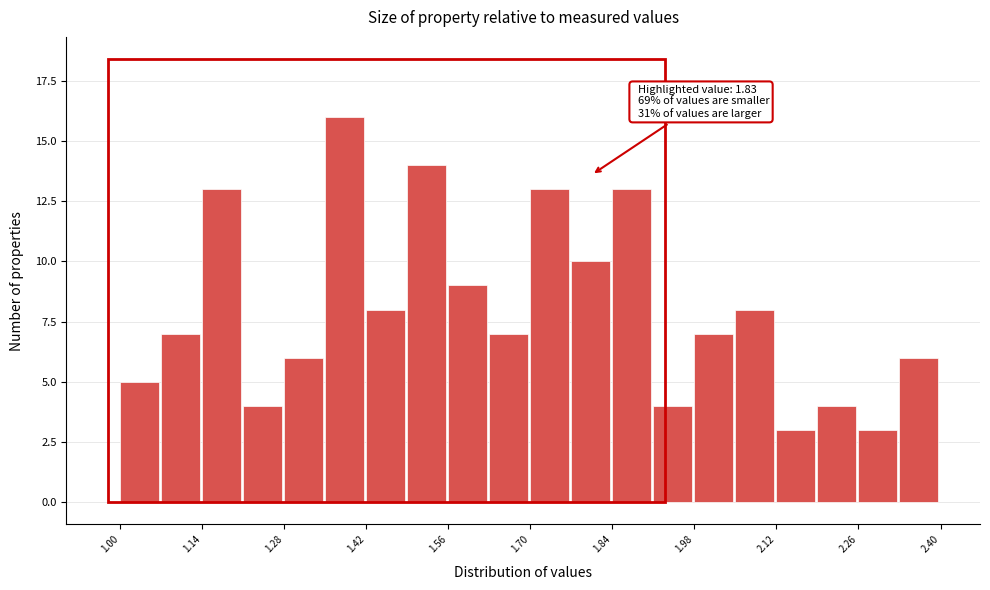

Around what value on the x-axis is the tallest bar? Give the approximate position of its centre, as read against the axis.

1.38